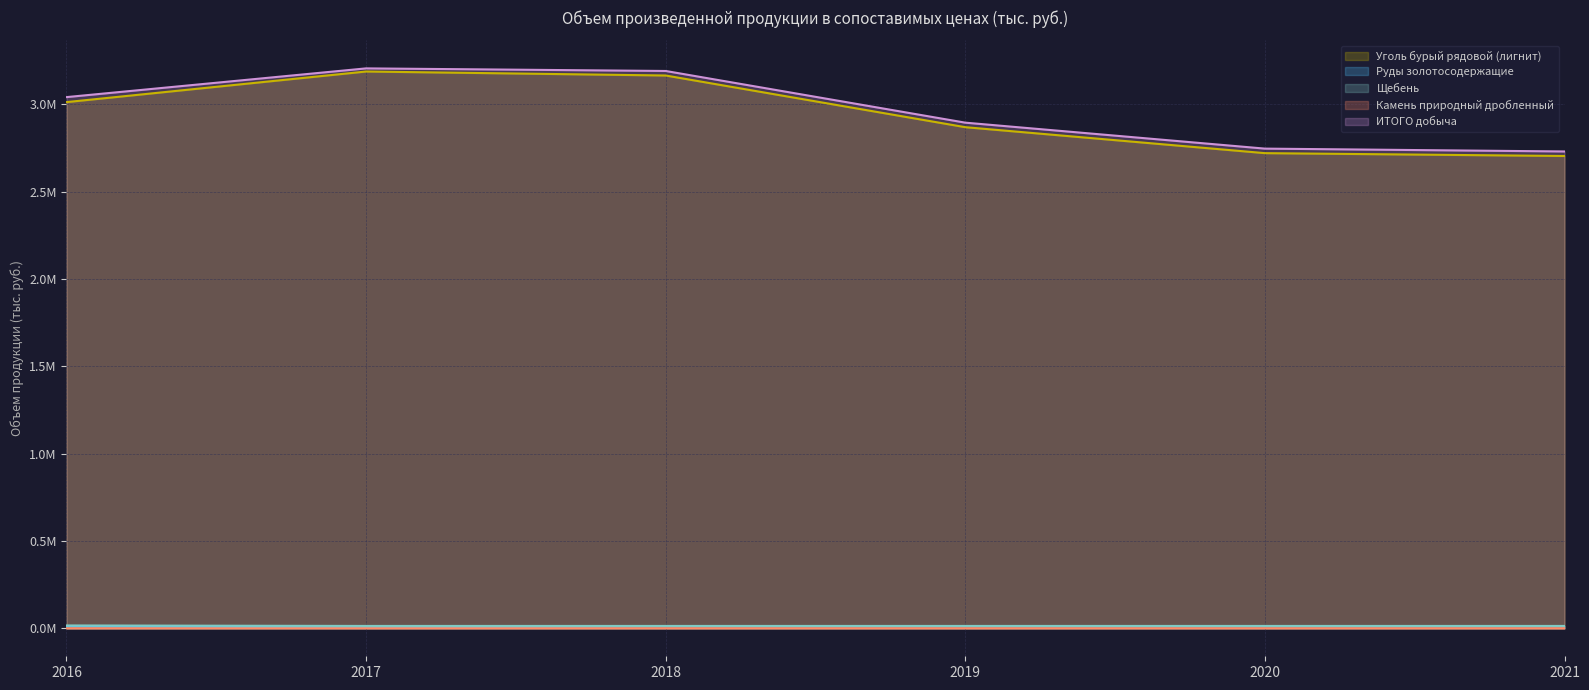

True or false: Уголь бурый рядовой (лигнит) and ИТОГО добыча cross at least once.

False